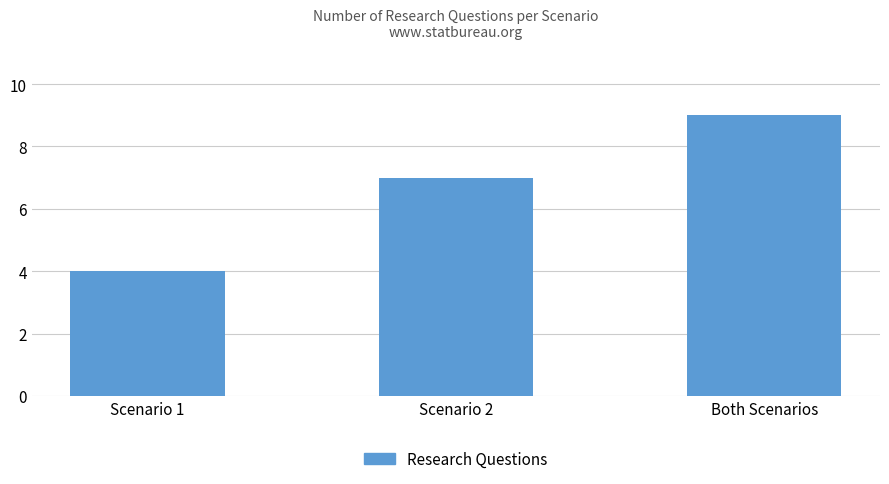

How many bars are there in total?

3